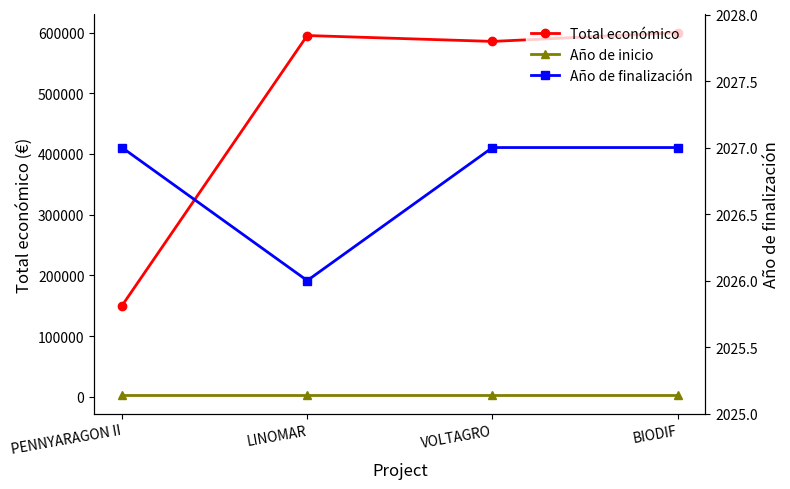

Is the value of Año de finalización at PENNYARAGON II greater than the value of Total económico at PENNYARAGON II?

No